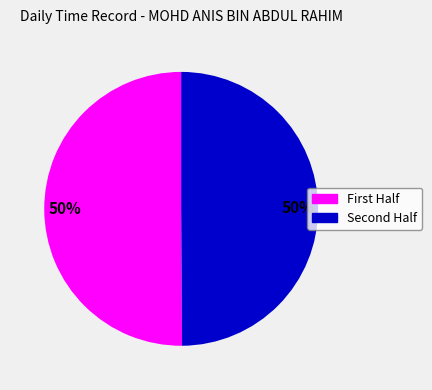

To the nearest percent, what is the average slice percentage?

50%